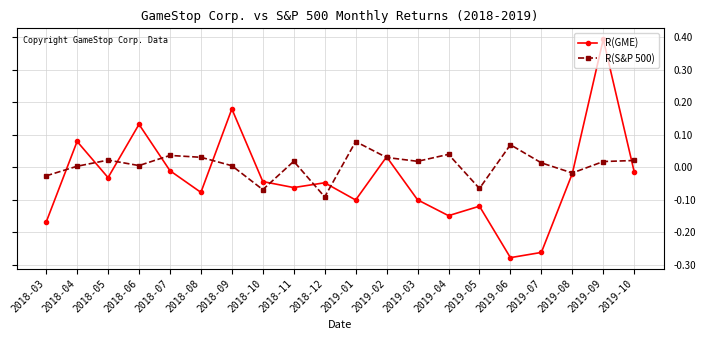

What is the difference between the maximum and minimum values in the R(GME) series?

0.7